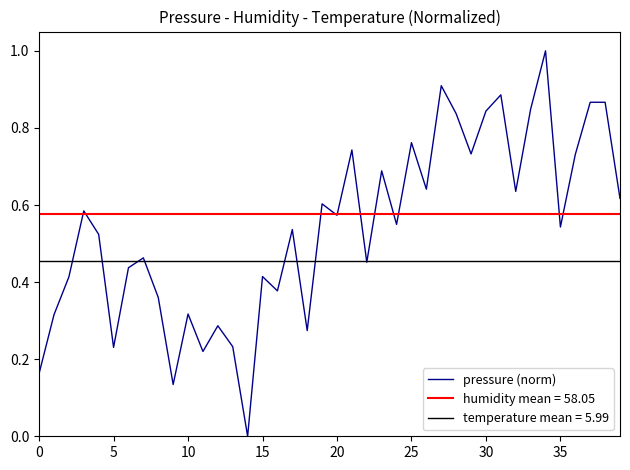

Is it true that the value at 21 is 1.3?

False